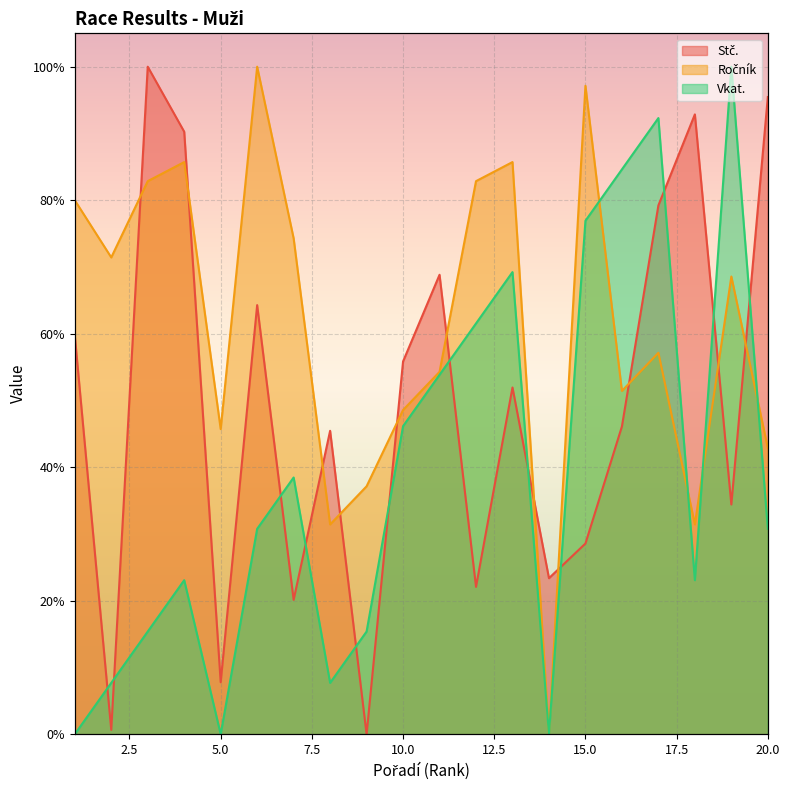

What is the difference between the maximum and minimum values in the Stč. series?

100.0